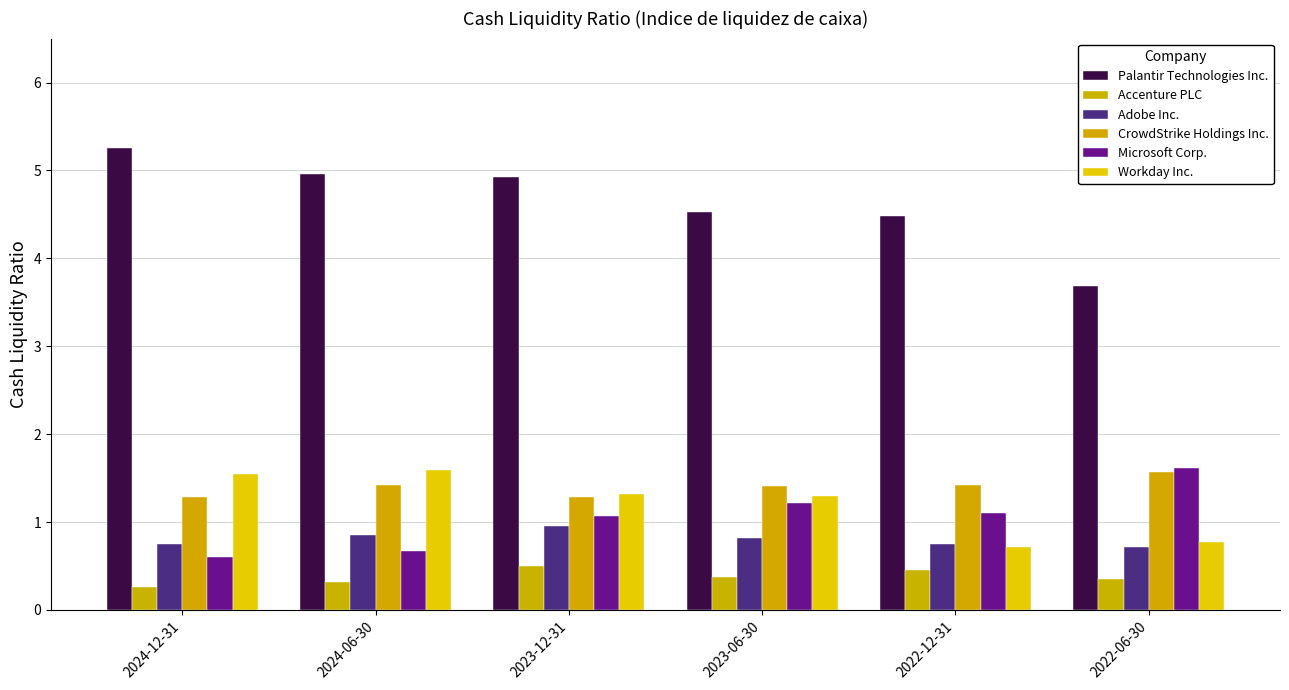

How many bars are there in each group?

6